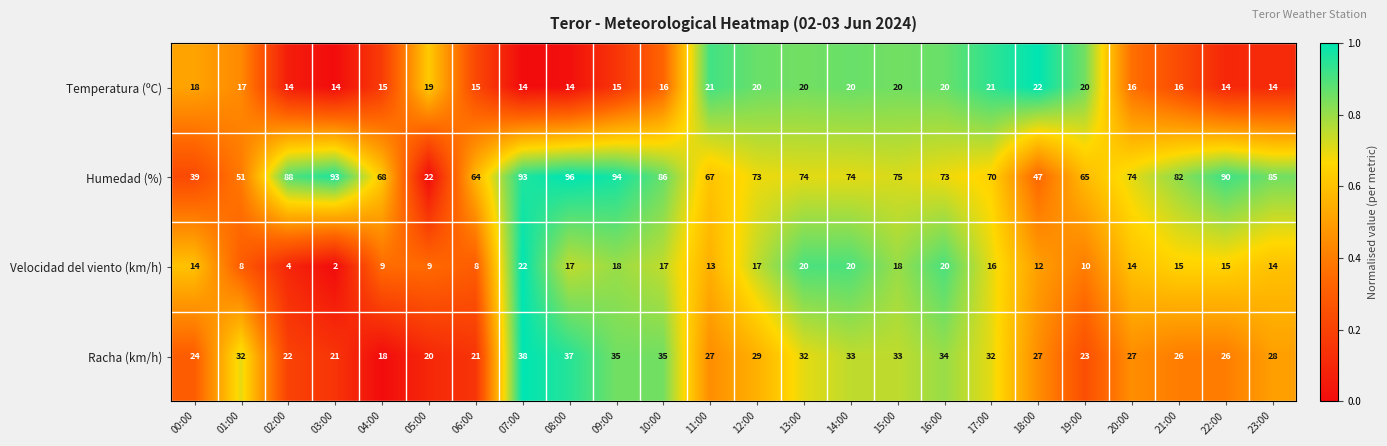

Which series has the widest spread of values?

Humedad (%)